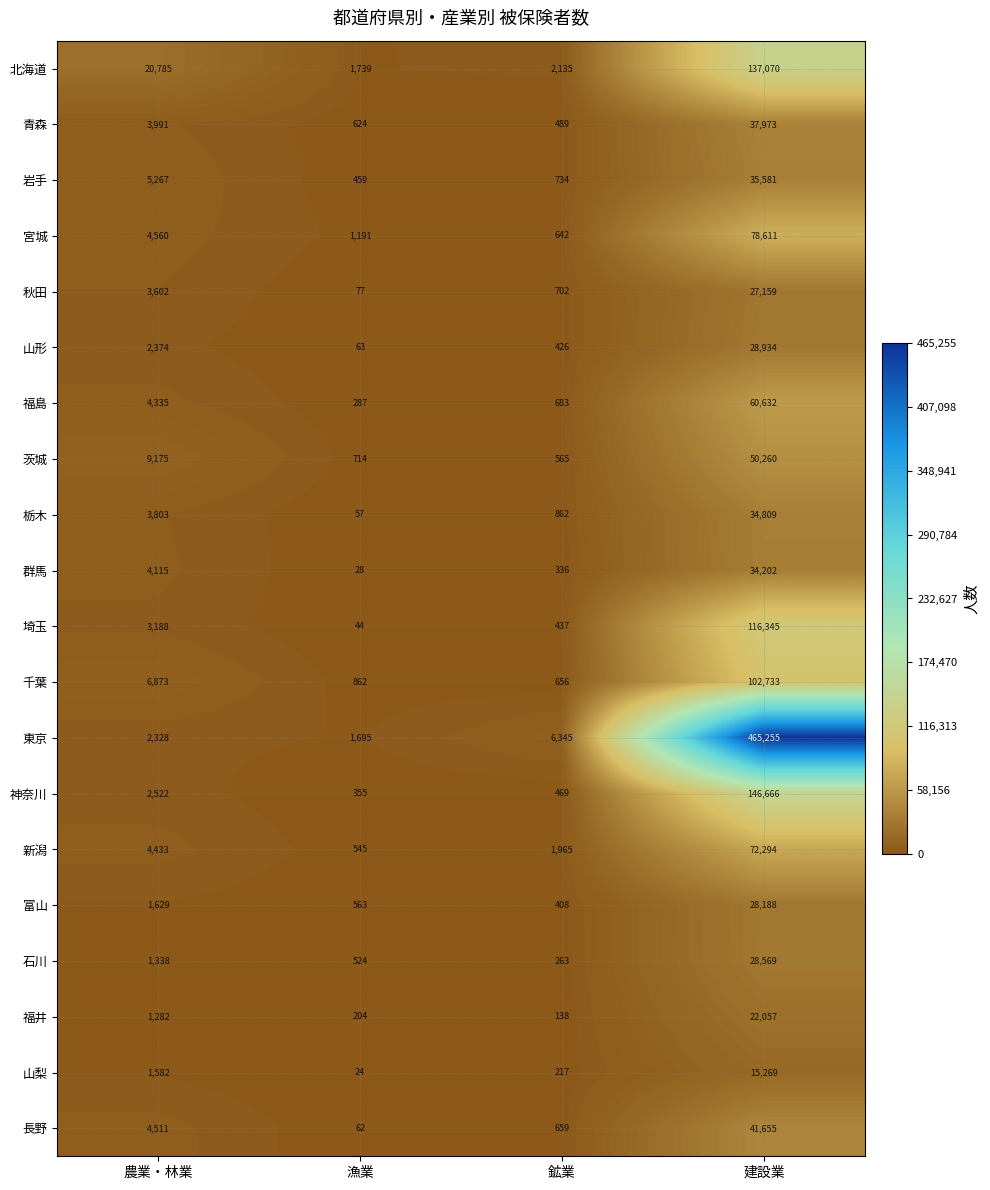

What is the total value across all series at 農業・林業?

91693